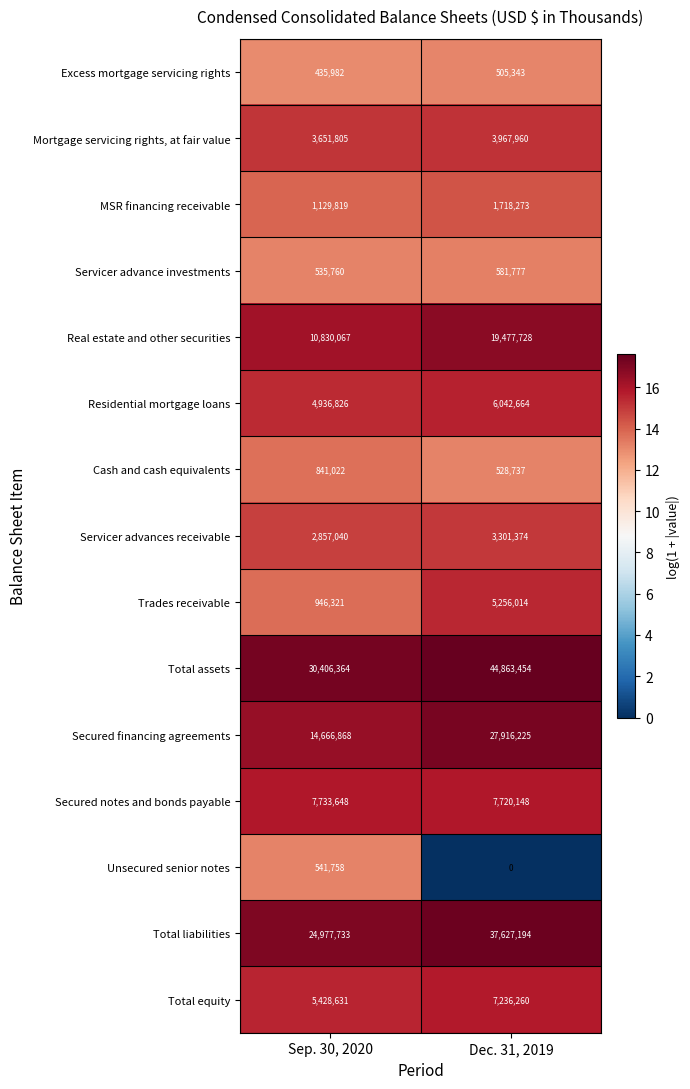

The value of Unsecured senior notes at Sep. 30, 2020 is 775429. True or false?

False